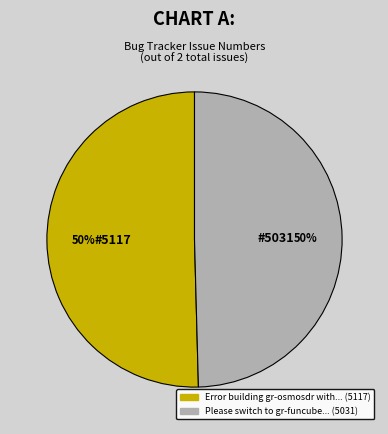

To the nearest percent, what is the average slice percentage?

50%